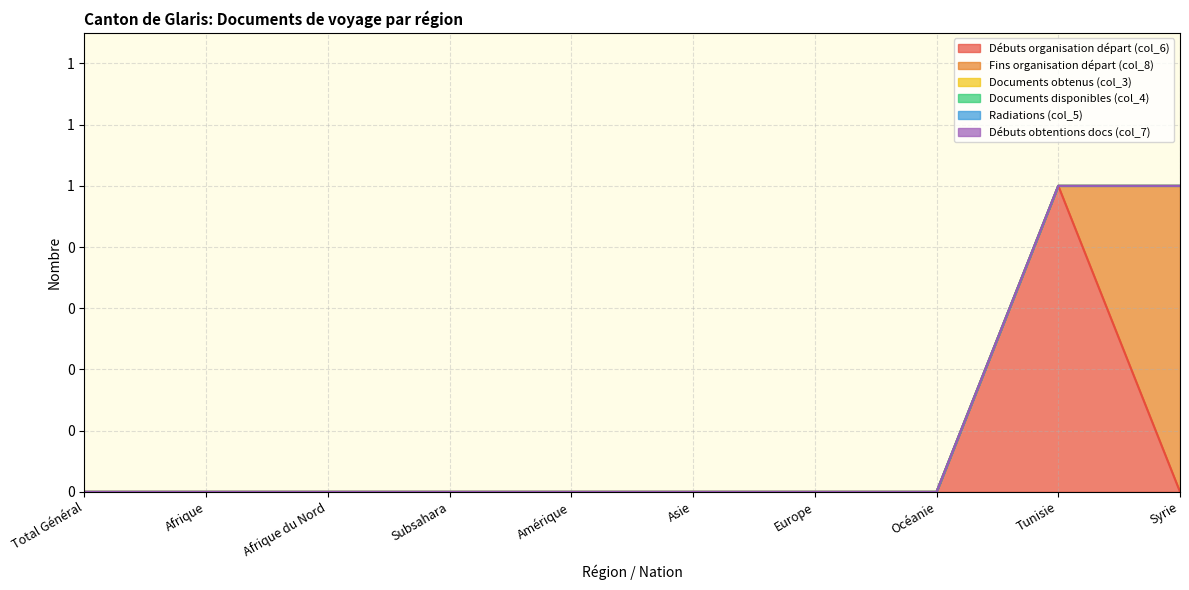

Is it true that Débuts organisation départ (col_6) equals 0 at Total Général?

False